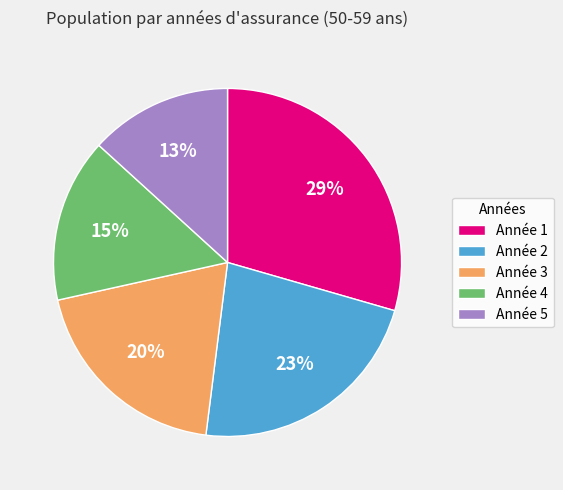

Is there a majority slice in this chart?

No